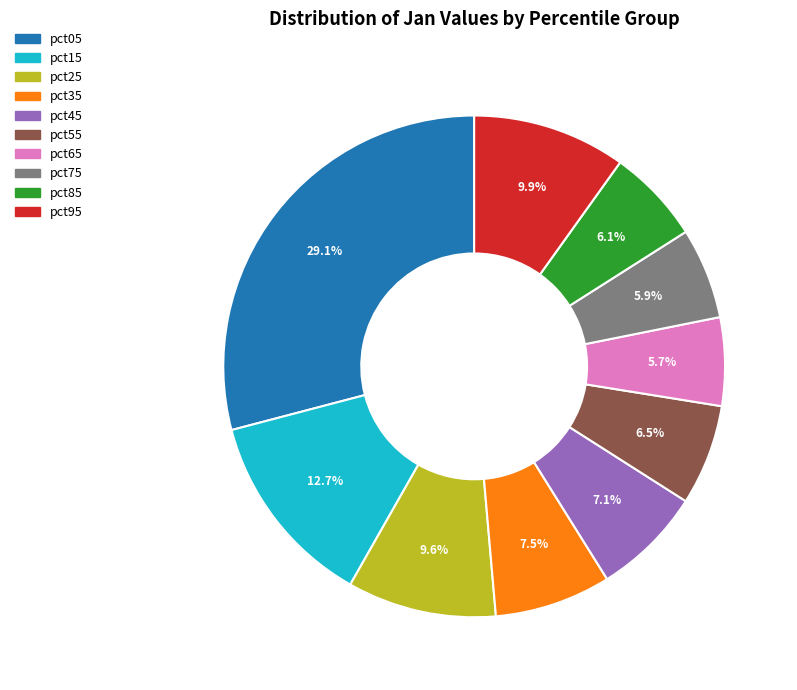

Is pct05 the majority of the pie?

No